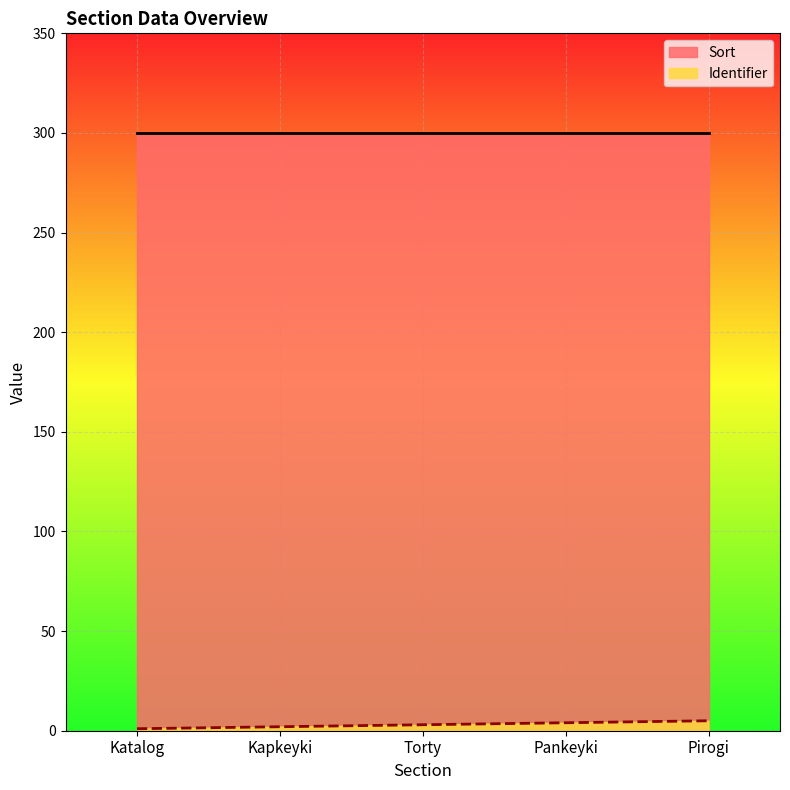

True or false: the data shows 6 at Pankeyki.

False